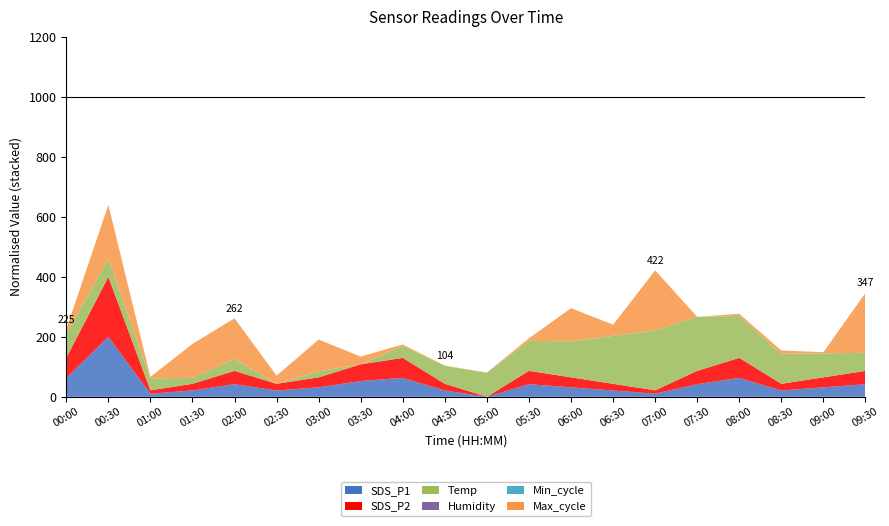

Reading left to right, transcribe all the data shown in this chart.

SDS_P1: 0.9	1.6	0.7	0.7	0.8	0.7	0.8	0.8	0.9	0.7	0.6	0.8	0.8	0.7	0.7	0.8	0.9	0.7	0.8	0.8
SDS_P2: 0.9	1.5	0.7	0.7	0.8	0.7	0.8	0.8	0.9	0.7	0.6	0.8	0.8	0.7	0.7	0.8	0.9	0.7	0.8	0.8
Temp: 0.8	0.7	0.6	0.5	0.6	0.4	0.5	0.4	0.6	0.7	0.8	0.9	1.0	1.2	1.4	1.3	1.1	0.9	0.8	0.7
Humidity: 99.9	99.9	99.9	99.9	99.9	99.9	99.9	99.9	99.9	99.9	99.9	99.9	99.9	99.9	99.9	99.9	99.9	99.9	99.9	99.9
Min_cycle: 28.0	28.0	28.0	28.0	28.0	28.0	28.0	28.0	28.0	28.0	28.0	28.0	28.0	28.0	28.0	28.0	28.0	28.0	28.0	28.0
Max_cycle: 20089.0	20607.0	20056.0	20397.0	20466.0	20127.0	20374.0	20123.0	20056.0	20044.0	20044.0	20068.0	20389.0	20158.0	20670.0	20041.0	20063.0	20076.0	20053.0	20670.0